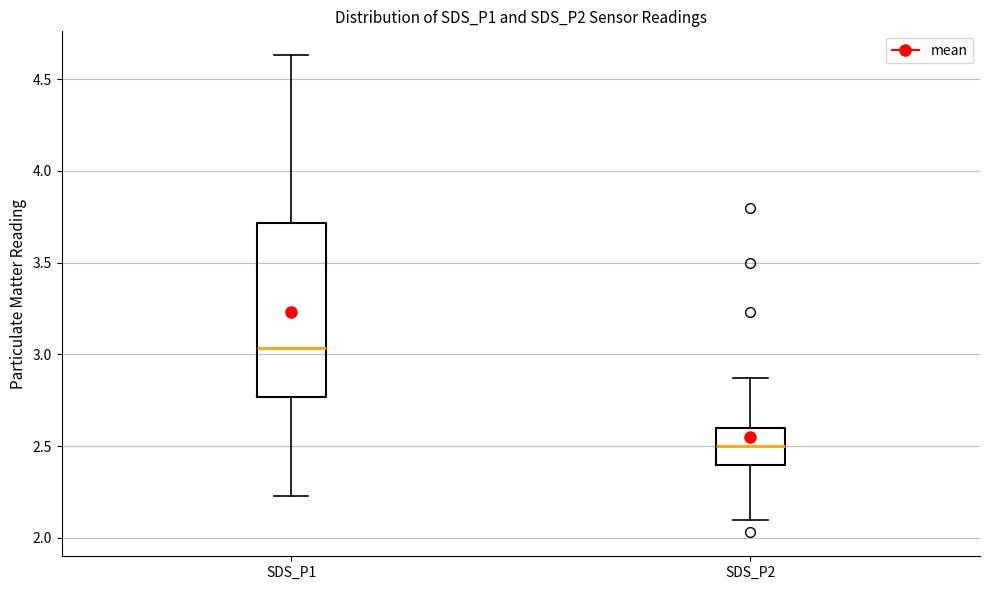

Reading left to right, transcribe this box plot: for each box, give where its median line is, the range the box spans, and where its two whiskers end, as read against the y-axis. The values are not printed on the chart, so give them approximately, as read against the axis.

SDS_P1: median 3.05, box 2.75 to 3.70, whiskers 2.25 to 4.65
SDS_P2: median 2.50, box 2.40 to 2.60, whiskers 2.10 to 2.85